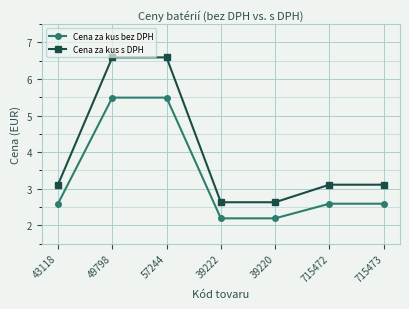

What position from the left is 715473?

7